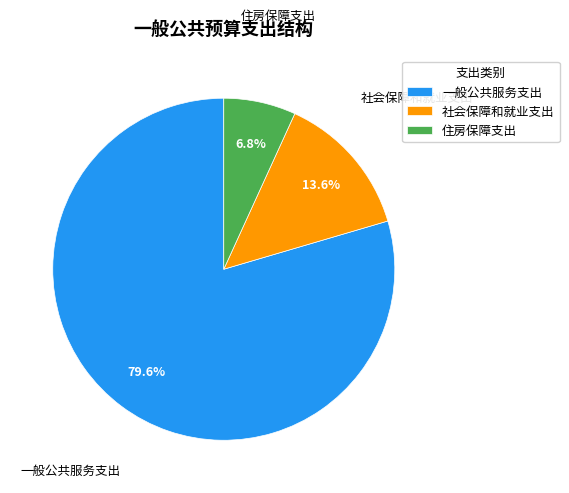

Count the number of slices in the pie.

3